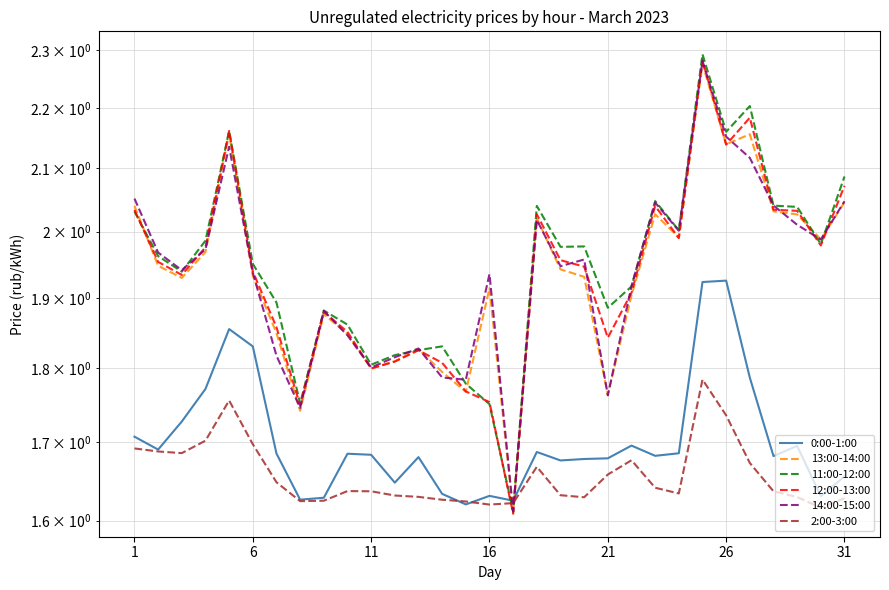

What is the sum of all 12:00-13:00 values?

60.1